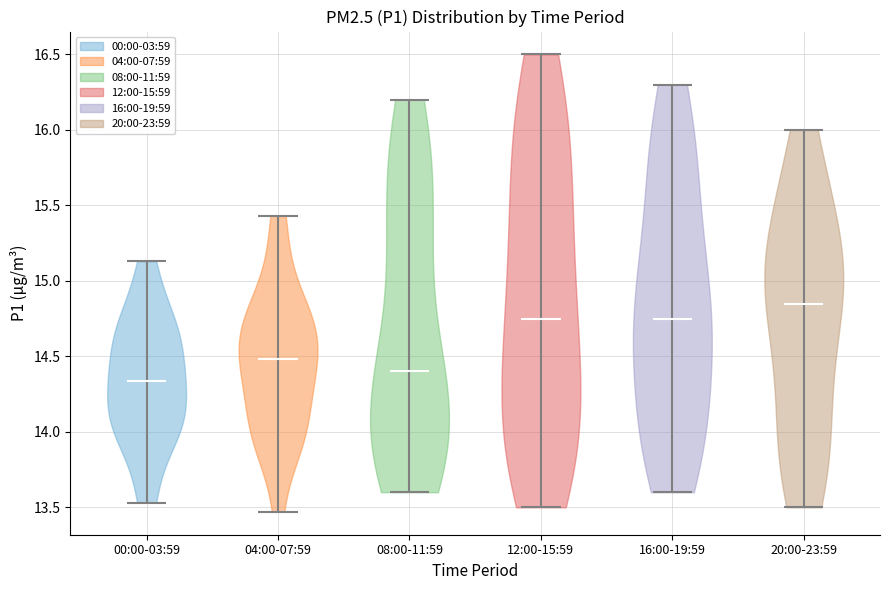

Reading left to right, read every violin against the y-axis: where its median line is, and the lowest and highest points it reaches. The values are not printed on the chart, so give them approximately, as read against the axis.

00:00-03:59: median line 14.35, lowest point 13.55, highest point 15.15
04:00-07:59: median line 14.50, lowest point 13.45, highest point 15.45
08:00-11:59: median line 14.40, lowest point 13.60, highest point 16.20
12:00-15:59: median line 14.75, lowest point 13.50, highest point 16.50
16:00-19:59: median line 14.75, lowest point 13.60, highest point 16.30
20:00-23:59: median line 14.85, lowest point 13.50, highest point 16.00